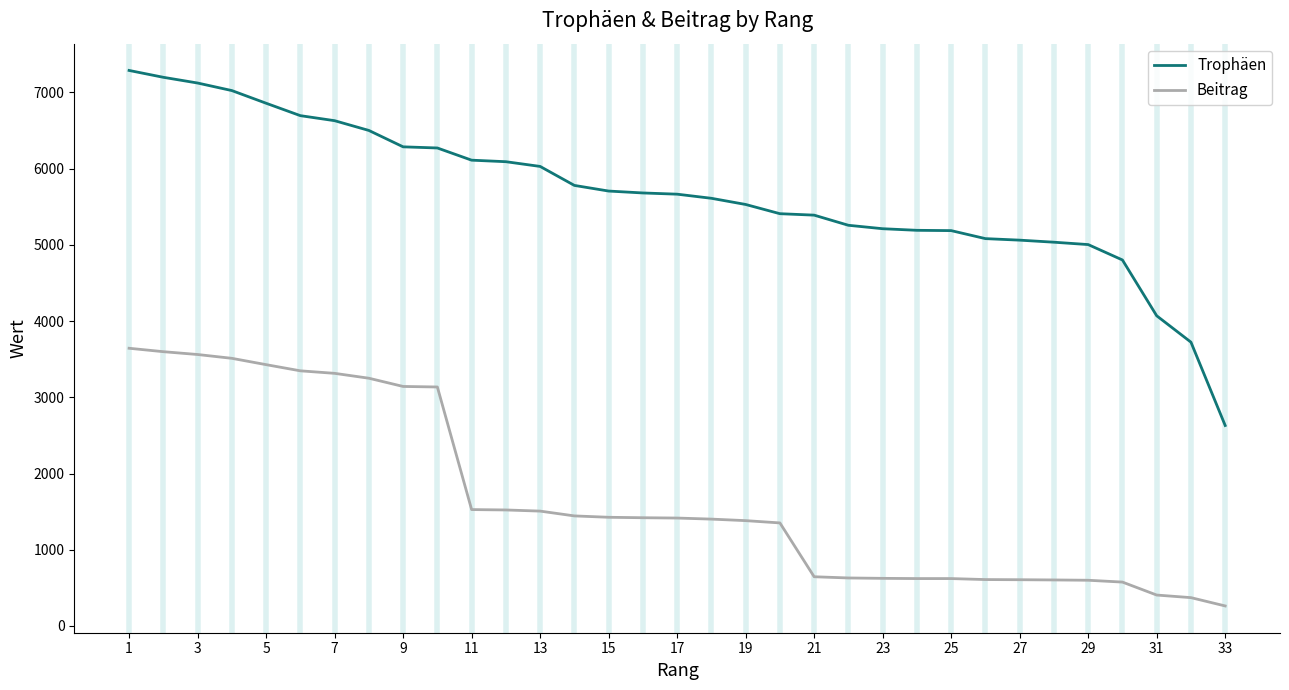

List the series in order of their overall mean, lowest first.

Beitrag, Trophäen